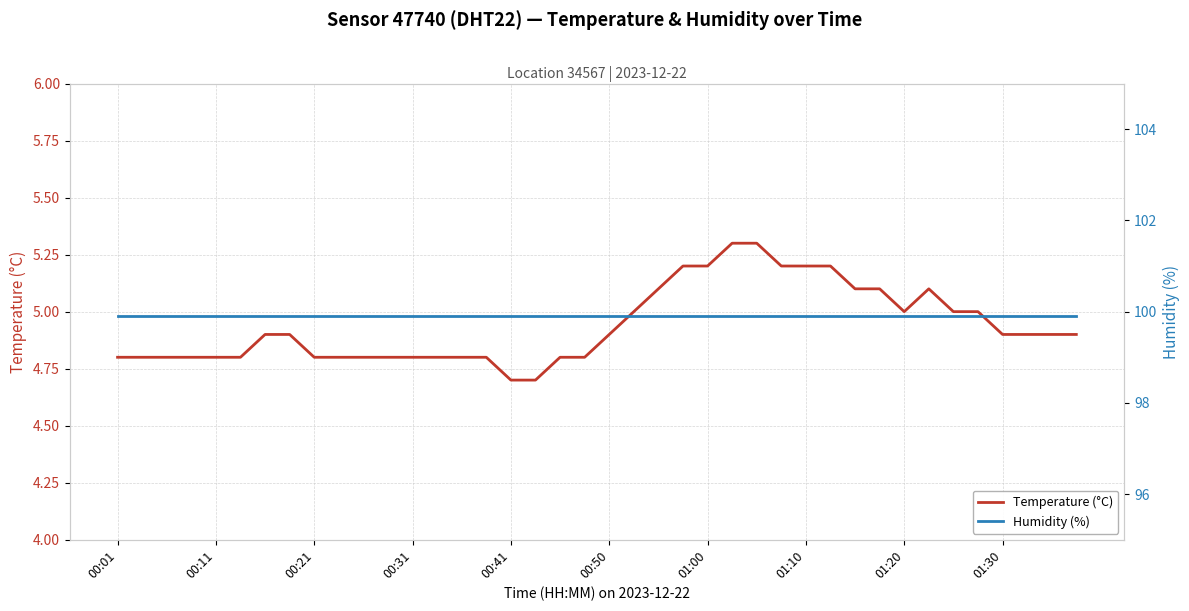

True or false: Temperature (°C) and Humidity (%) cross at least once.

False